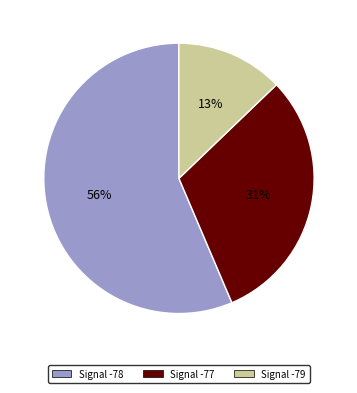

Does any single category account for the majority?

Yes